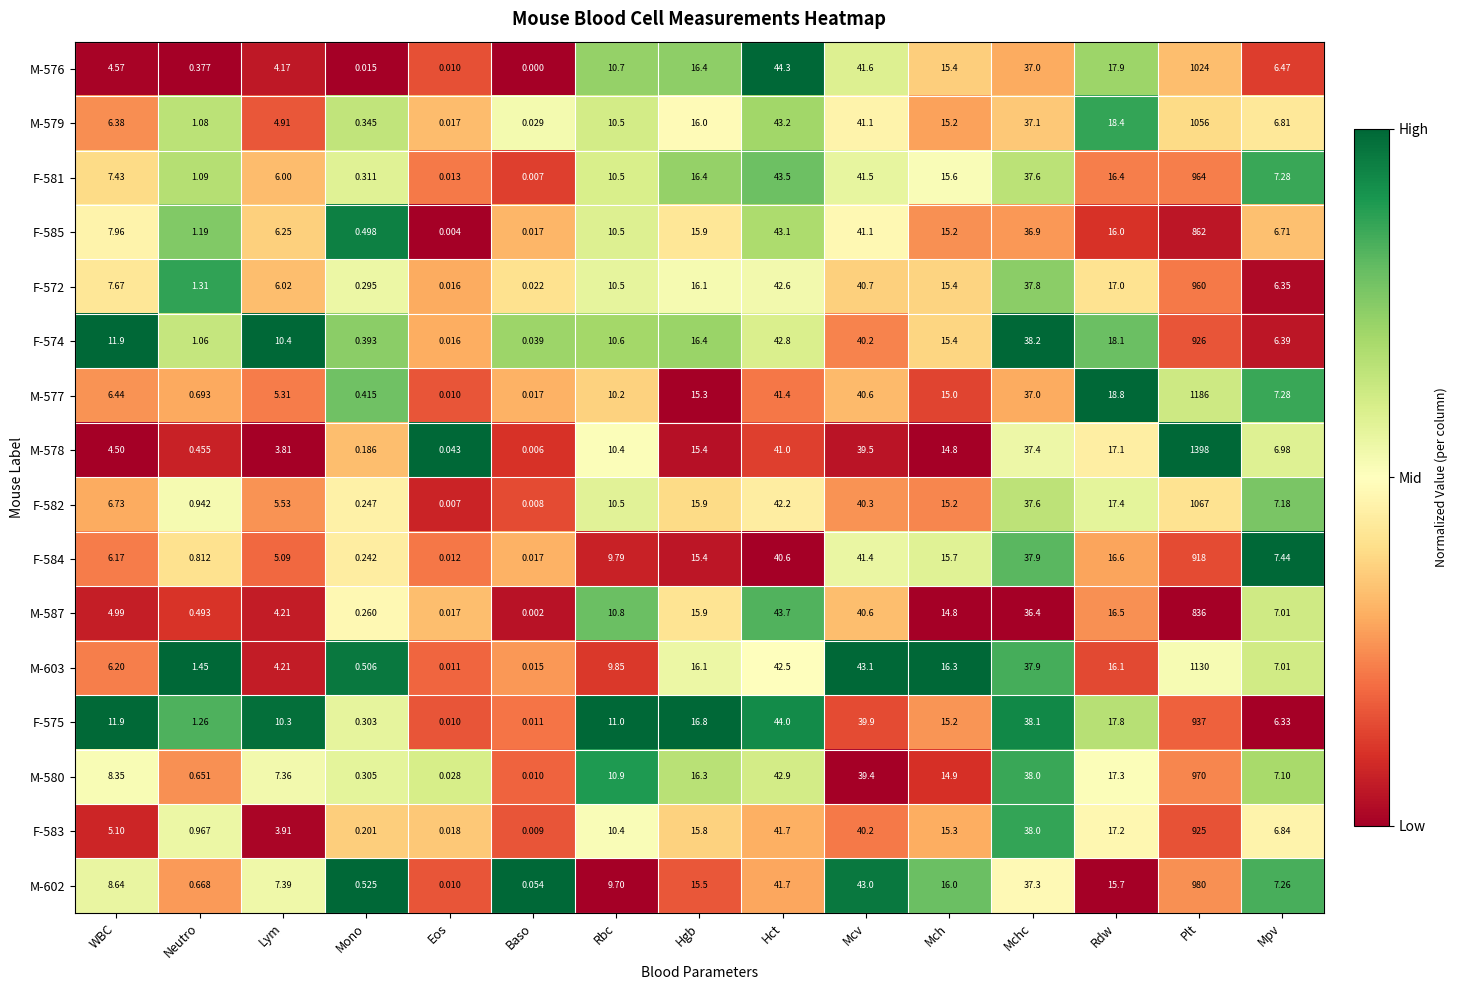

List the labels in order of M-587 value, largest first.

Plt, Hct, Mcv, Mchc, Rdw, Hgb, Mch, Rbc, Mpv, WBC, Lym, Neutro, Mono, Eos, Baso